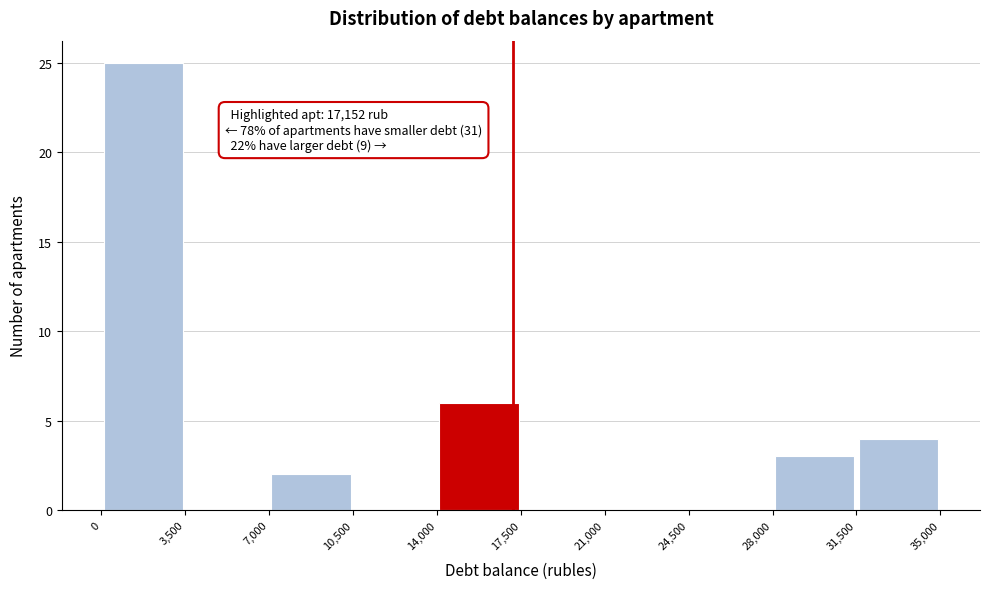

Which range on the x-axis has the tallest bar?

0 to 3,500